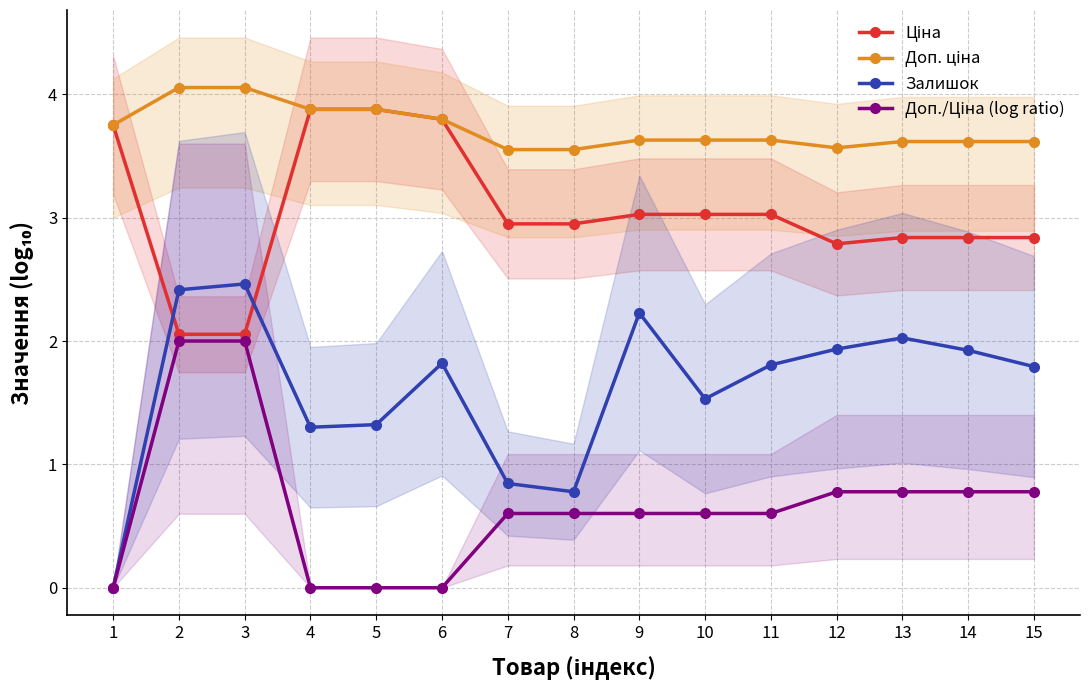

What is the total value across all series at 13?

9.3